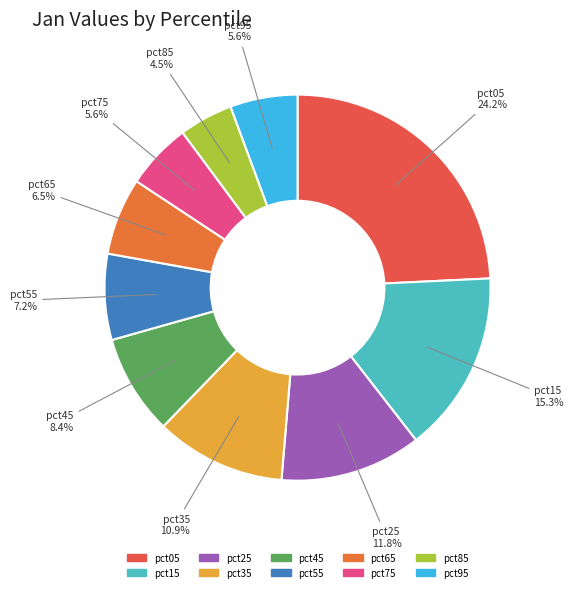

Does any single category account for the majority?

No